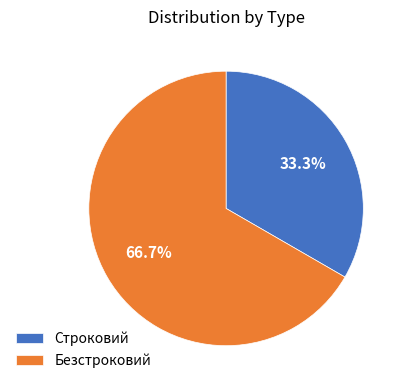

Which category accounts for the majority?

Безстроковий